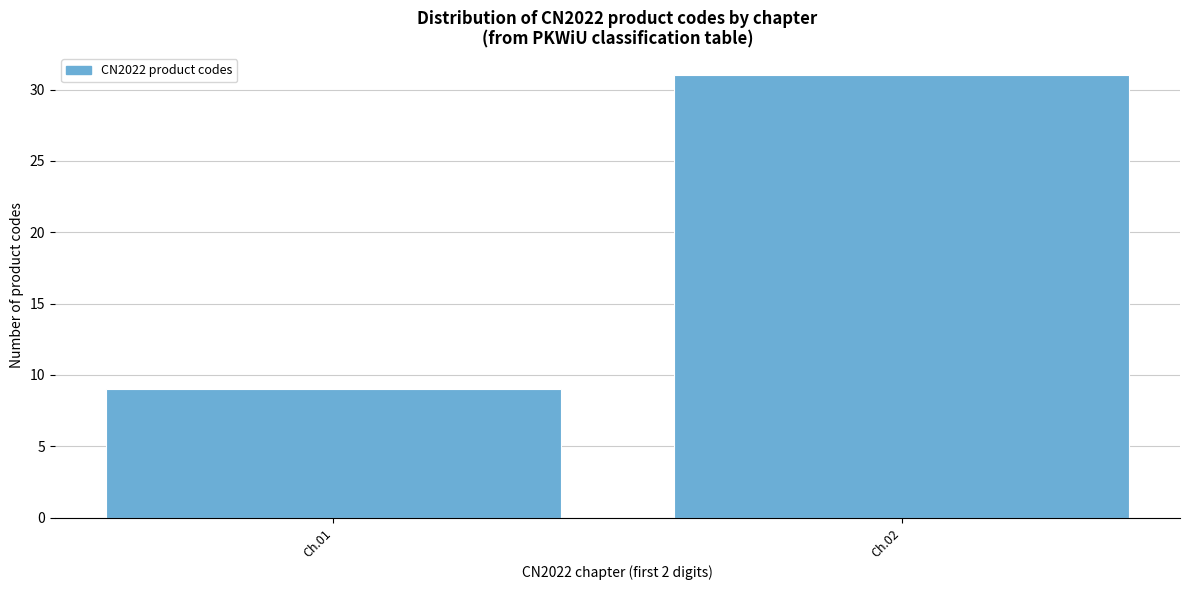

Reading left to right, transcribe all the data shown in this chart.

Ch.01=9	Ch.02=31